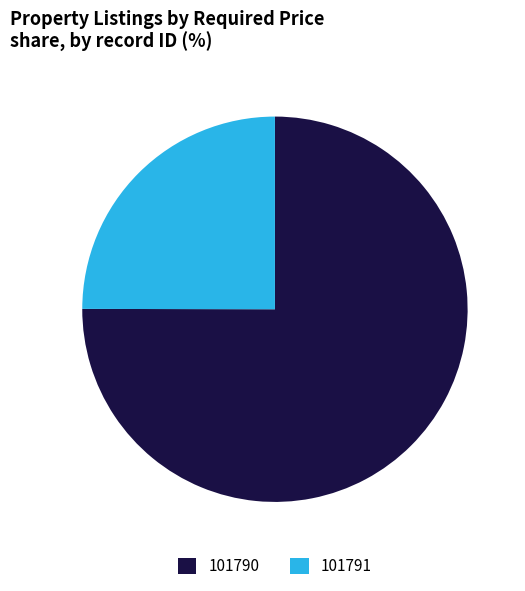

Approximately how many times larger is the value at 101791 compared to 101790?

0.3